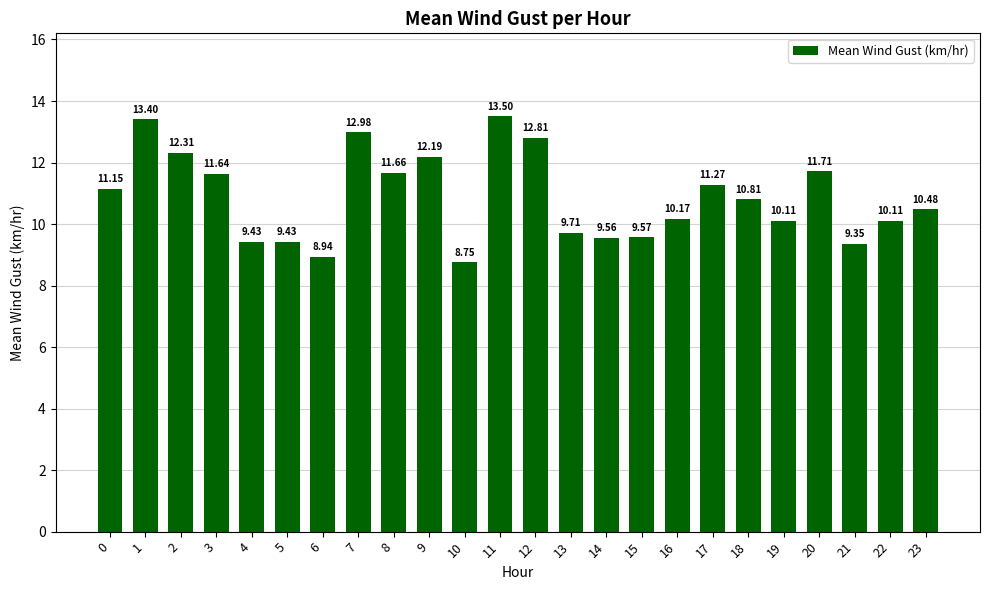

How many data points are less than 10?

8